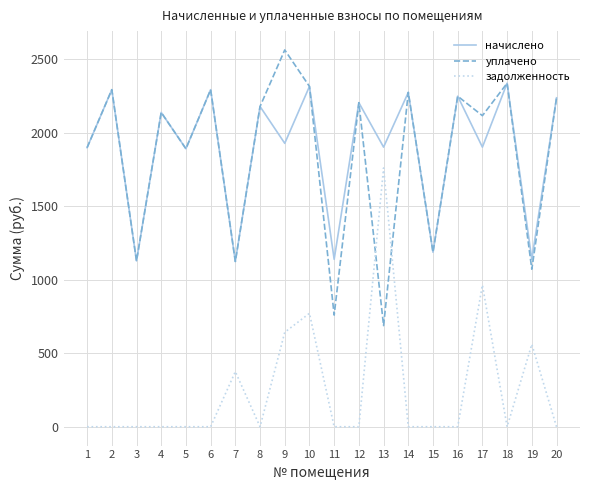

What is the difference between the second highest and minimum values in the уплачено series?

1649.4